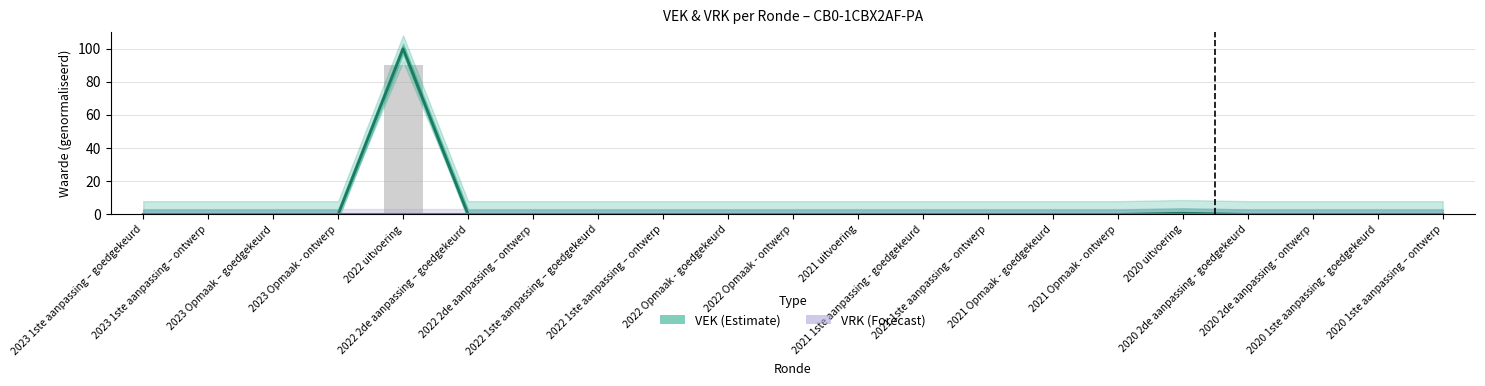

True or false: VEK (Estimate) has a value of 44.8 at 2022 1ste aanpassing – goedgekeurd.

False